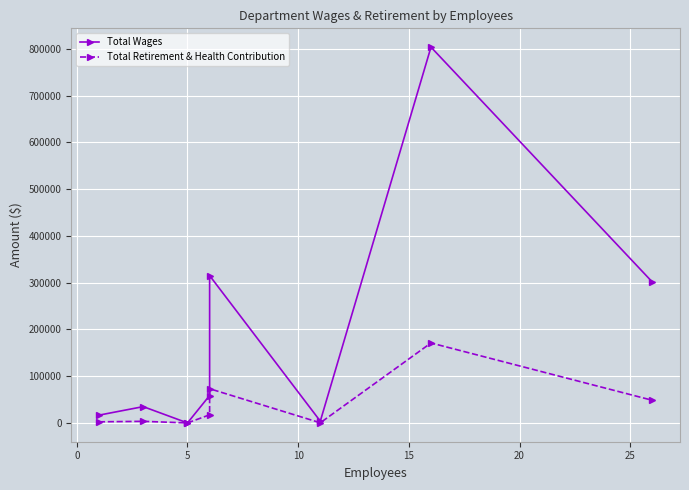

At 5, list the series in order from largest to smallest.

Total Wages, Total Retirement & Health Contribution